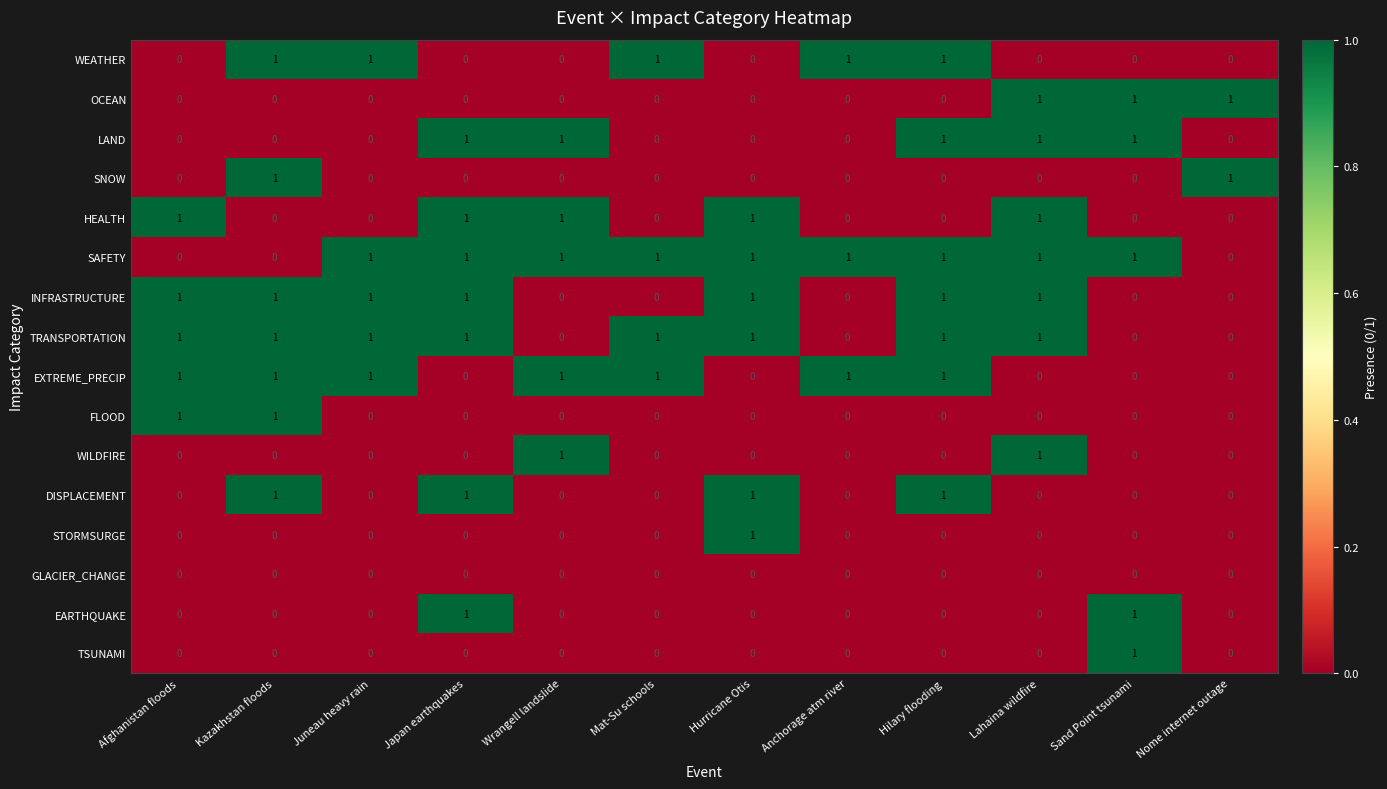

Which series has the largest total across all categories?

SAFETY